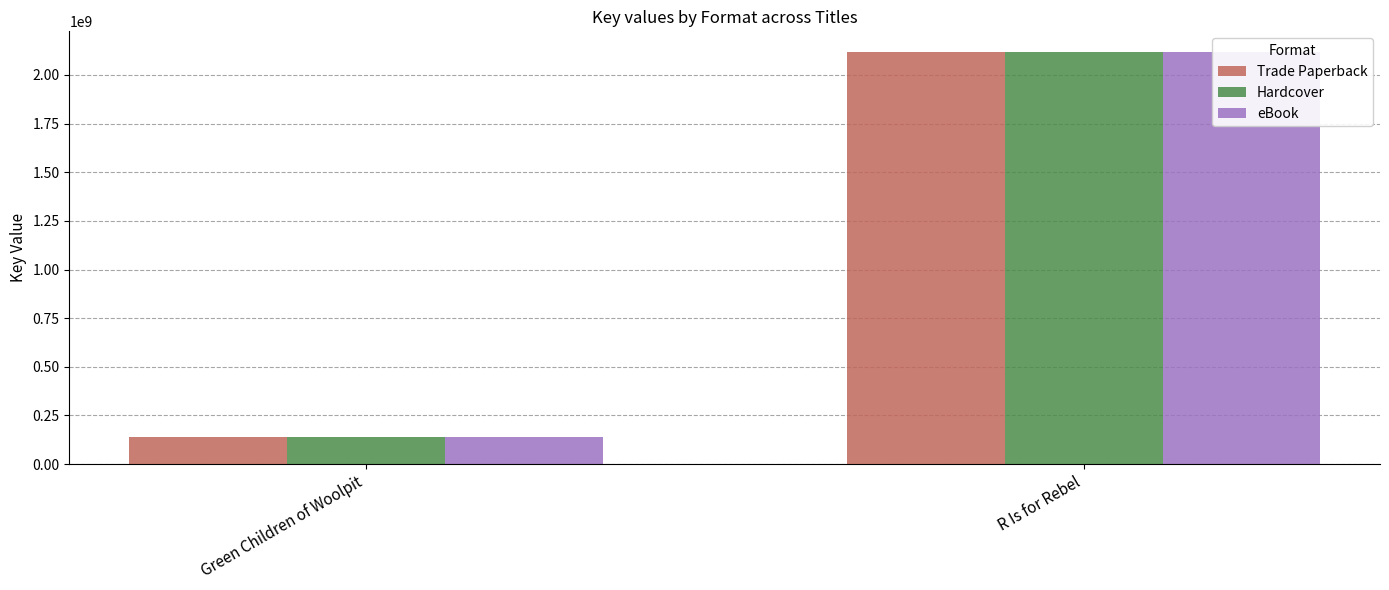

At which category is the sum across all series the highest?

R Is for Rebel